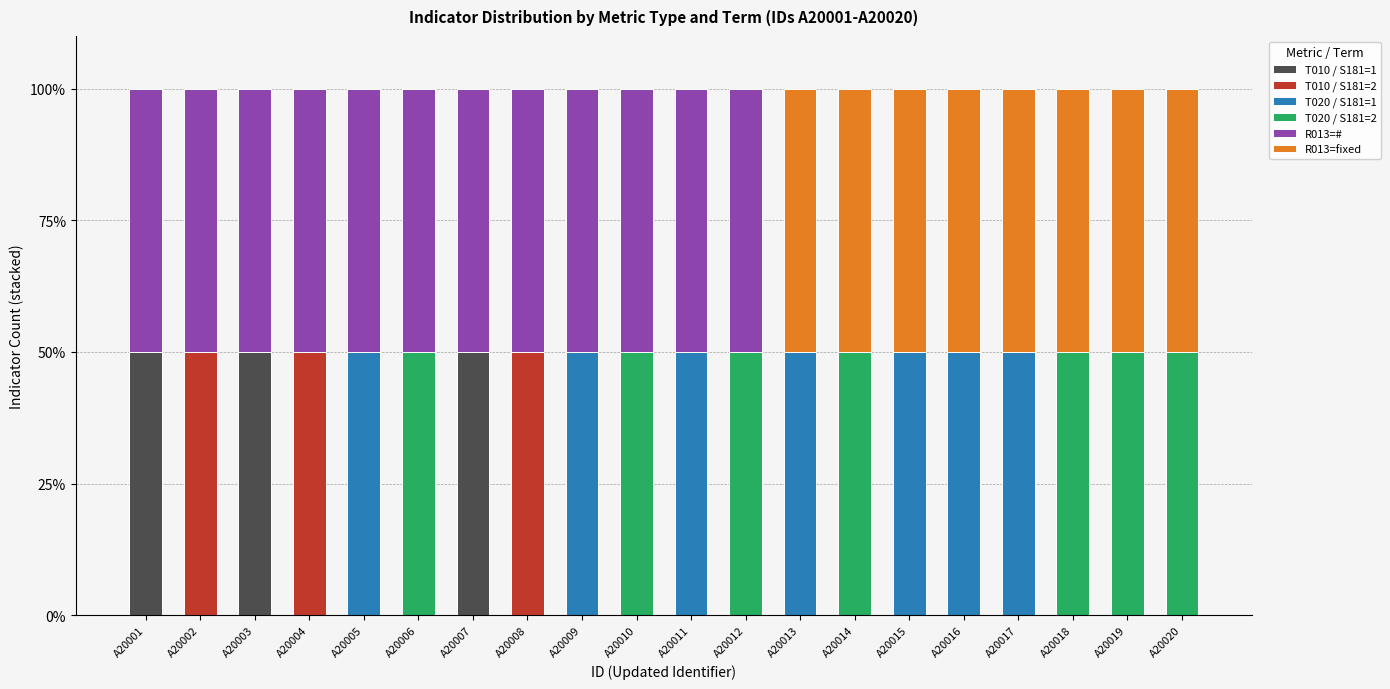

What is the total value across all series at A20018?

100